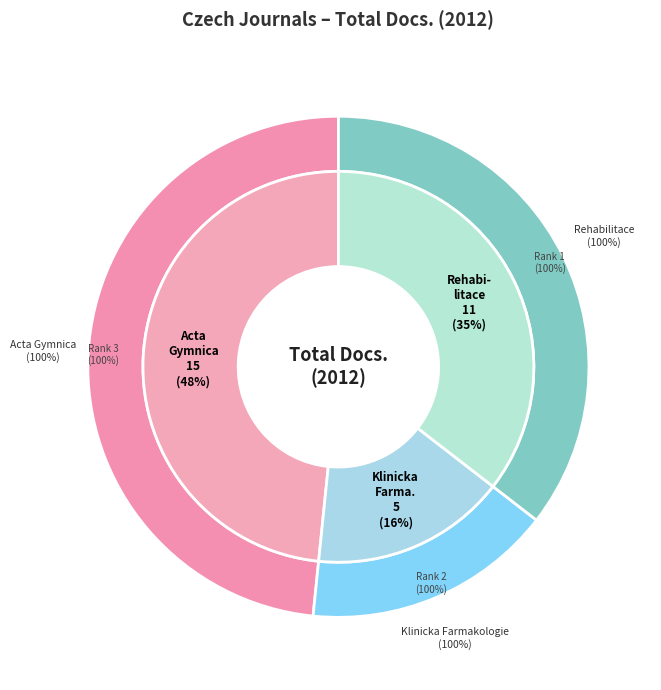

Which slice is the largest?

Acta Gymnica (Rank 3)